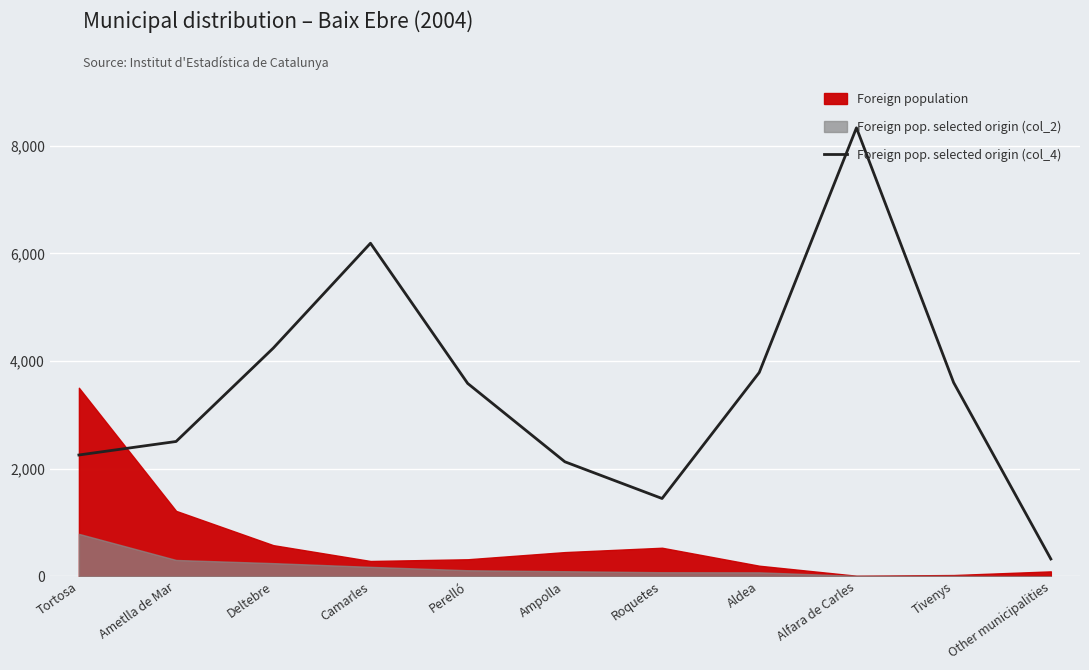

How many data points does each series have?

11